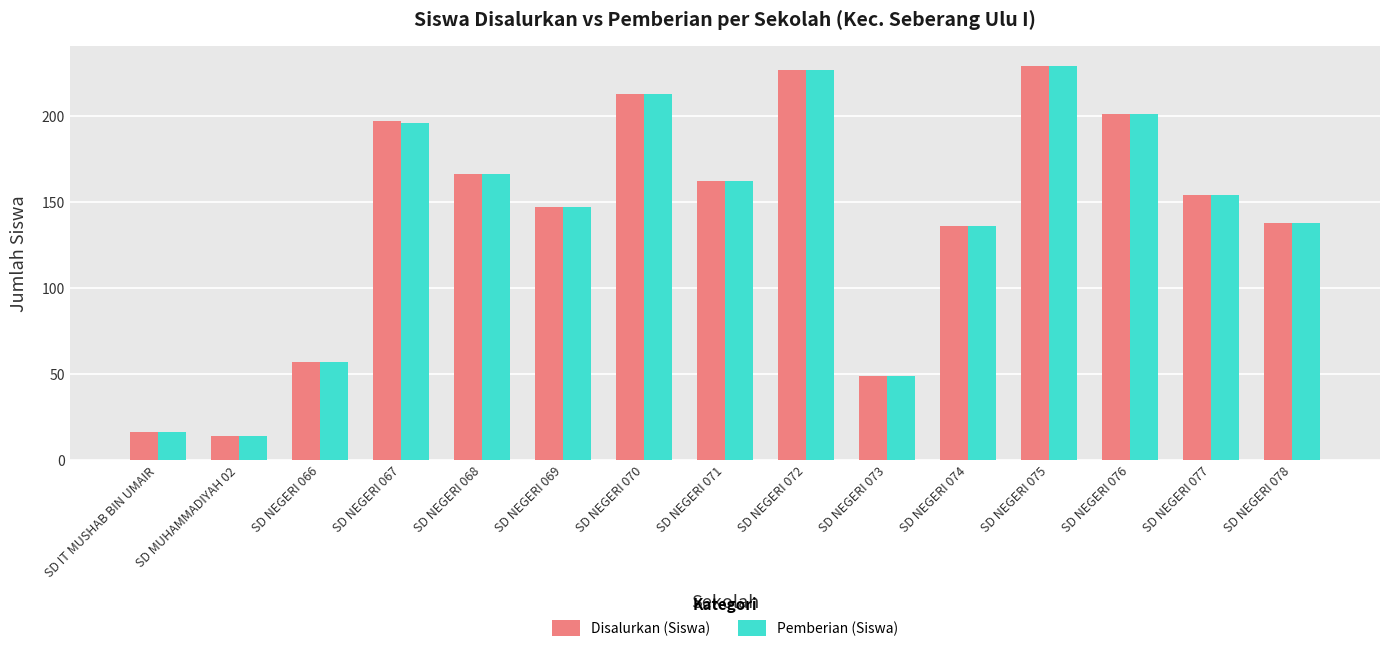

What is the difference between the maximum and minimum values in the Pemberian (Siswa) series?

215